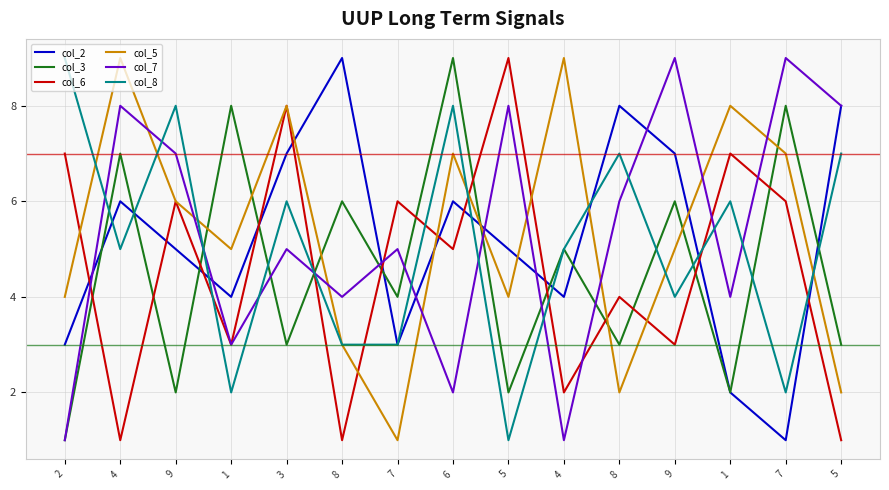

What is the minimum value for col_6?

1